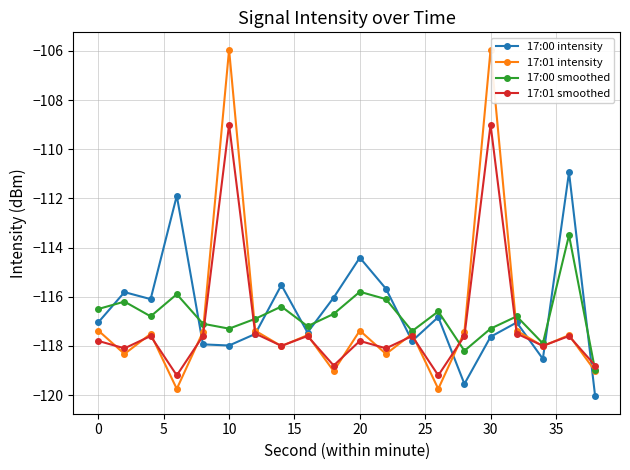

List the series in order of their peak value, lowest first.

17:00 smoothed, 17:00 intensity, 17:01 smoothed, 17:01 intensity